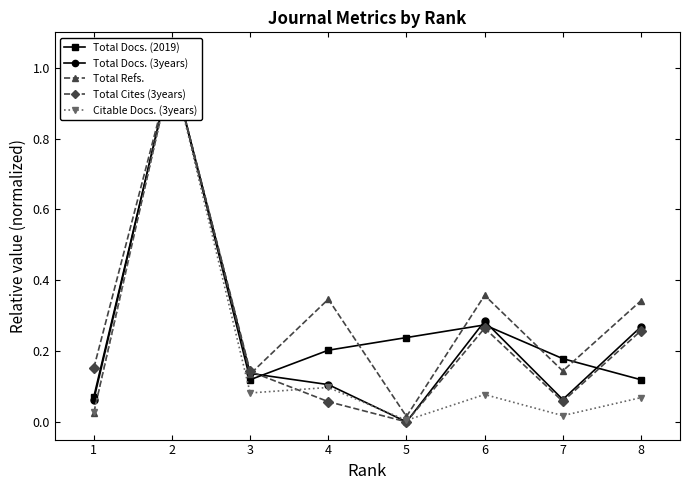

Does the chart have visible grid lines?

No